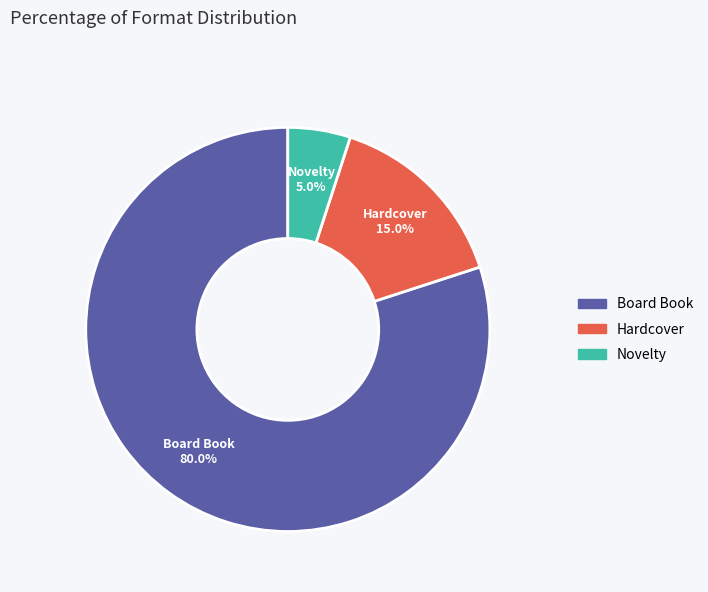

To the nearest percent, what is the average slice percentage?

33%